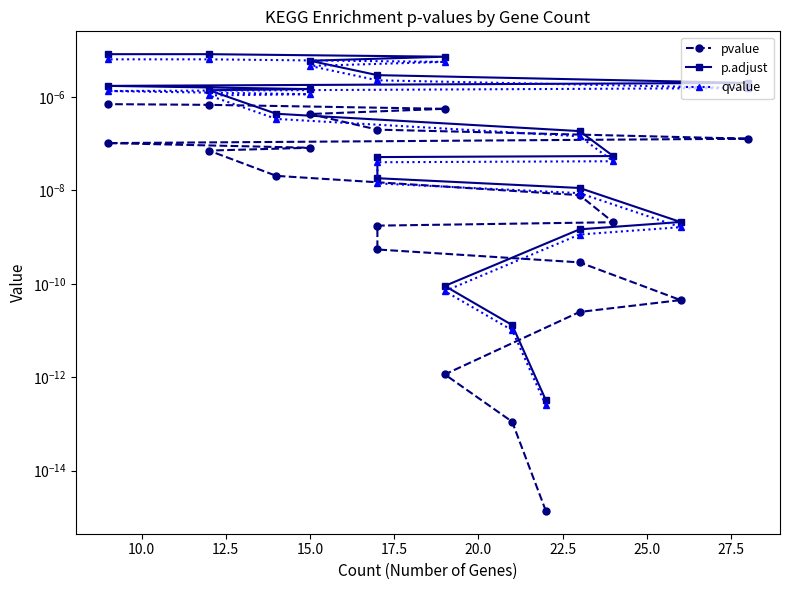

True or false: pvalue has more than 0 interior local peaks.

False